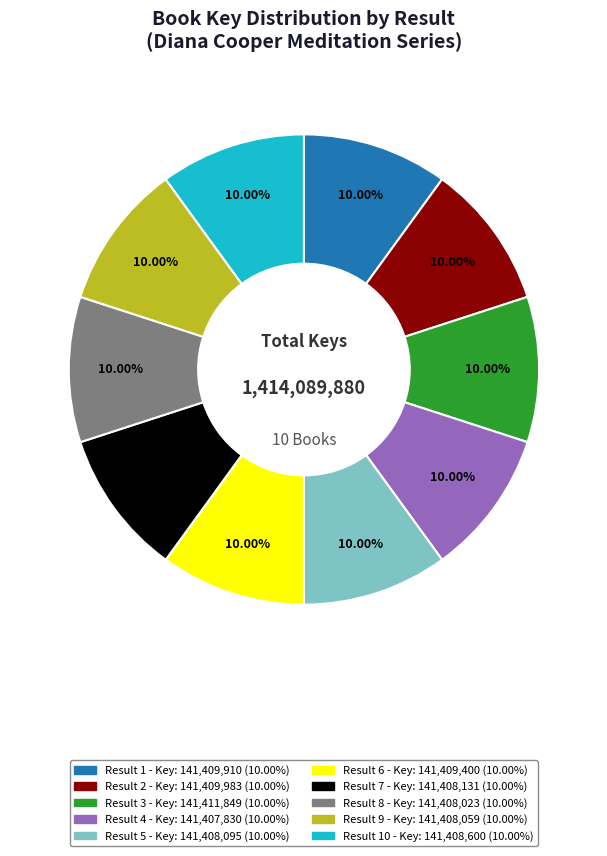

Is there a majority slice in this chart?

No